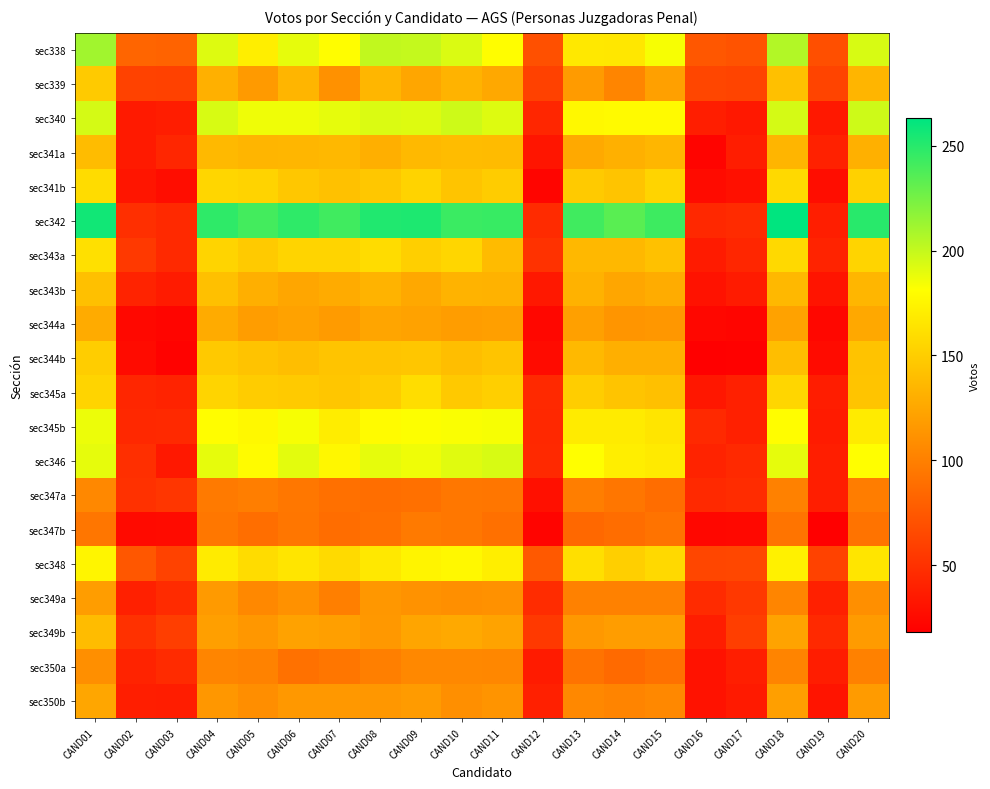

Reading left to right, extract all data points from this chart.

sec338: CAND01=211	CAND02=83	CAND03=82	CAND04=192	CAND05=171	CAND06=189	CAND07=180	CAND08=201	CAND09=200	CAND10=193	CAND11=180	CAND12=70	CAND13=167	CAND14=166	CAND15=184	CAND16=74	CAND17=72	CAND18=206	CAND19=69	CAND20=194
sec339: CAND01=148	CAND02=61	CAND03=60	CAND04=131	CAND05=117	CAND06=134	CAND07=111	CAND08=135	CAND09=125	CAND10=133	CAND11=126	CAND12=60	CAND13=118	CAND14=104	CAND15=121	CAND16=63	CAND17=62	CAND18=141	CAND19=62	CAND20=134
sec340: CAND01=195	CAND02=35	CAND03=37	CAND04=194	CAND05=186	CAND06=186	CAND07=189	CAND08=193	CAND09=192	CAND10=197	CAND11=192	CAND12=43	CAND13=177	CAND14=178	CAND15=178	CAND16=38	CAND17=34	CAND18=195	CAND19=34	CAND20=197
sec341a: CAND01=139	CAND02=35	CAND03=43	CAND04=137	CAND05=134	CAND06=135	CAND07=136	CAND08=130	CAND09=137	CAND10=139	CAND11=138	CAND12=32	CAND13=127	CAND14=131	CAND15=135	CAND16=21	CAND17=37	CAND18=134	CAND19=40	CAND20=131
sec341b: CAND01=159	CAND02=32	CAND03=27	CAND04=155	CAND05=153	CAND06=146	CAND07=142	CAND08=146	CAND09=153	CAND10=144	CAND11=149	CAND12=22	CAND13=148	CAND14=144	CAND15=154	CAND16=26	CAND17=29	CAND18=157	CAND19=27	CAND20=152
sec342: CAND01=257	CAND02=49	CAND03=45	CAND04=248	CAND05=241	CAND06=248	CAND07=242	CAND08=252	CAND09=253	CAND10=244	CAND11=245	CAND12=46	CAND13=242	CAND14=234	CAND15=243	CAND16=44	CAND17=46	CAND18=263	CAND19=38	CAND20=250
sec343a: CAND01=162	CAND02=55	CAND03=45	CAND04=154	CAND05=148	CAND06=154	CAND07=154	CAND08=159	CAND09=151	CAND10=155	CAND11=138	CAND12=51	CAND13=136	CAND14=136	CAND15=142	CAND16=36	CAND17=43	CAND18=157	CAND19=41	CAND20=154
sec343b: CAND01=141	CAND02=41	CAND03=36	CAND04=141	CAND05=130	CAND06=125	CAND07=128	CAND08=133	CAND09=126	CAND10=133	CAND11=132	CAND12=34	CAND13=132	CAND14=125	CAND15=129	CAND16=30	CAND17=36	CAND18=136	CAND19=31	CAND20=135
sec344a: CAND01=128	CAND02=24	CAND03=22	CAND04=128	CAND05=119	CAND06=122	CAND07=118	CAND08=124	CAND09=122	CAND10=119	CAND11=120	CAND12=23	CAND13=121	CAND14=114	CAND15=115	CAND16=23	CAND17=22	CAND18=122	CAND19=23	CAND20=126
sec344b: CAND01=150	CAND02=26	CAND03=20	CAND04=147	CAND05=143	CAND06=140	CAND07=144	CAND08=144	CAND09=145	CAND10=140	CAND11=144	CAND12=26	CAND13=137	CAND14=130	CAND15=130	CAND16=18	CAND17=19	CAND18=140	CAND19=26	CAND20=143
sec345a: CAND01=154	CAND02=43	CAND03=41	CAND04=154	CAND05=149	CAND06=148	CAND07=145	CAND08=149	CAND09=160	CAND10=147	CAND11=151	CAND12=45	CAND13=150	CAND14=144	CAND15=141	CAND16=33	CAND17=39	CAND18=155	CAND19=37	CAND20=144
sec345b: CAND01=187	CAND02=44	CAND03=45	CAND04=180	CAND05=177	CAND06=184	CAND07=170	CAND08=179	CAND09=182	CAND10=183	CAND11=184	CAND12=44	CAND13=169	CAND14=169	CAND15=165	CAND16=45	CAND17=39	CAND18=180	CAND19=36	CAND20=169
sec346: CAND01=189	CAND02=49	CAND03=34	CAND04=189	CAND05=179	CAND06=190	CAND07=176	CAND08=189	CAND09=186	CAND10=191	CAND11=194	CAND12=45	CAND13=181	CAND14=171	CAND15=168	CAND16=41	CAND17=45	CAND18=189	CAND19=38	CAND20=181
sec347a: CAND01=106	CAND02=50	CAND03=53	CAND04=96	CAND05=99	CAND06=95	CAND07=90	CAND08=89	CAND09=90	CAND10=95	CAND11=94	CAND12=29	CAND13=99	CAND14=94	CAND15=88	CAND16=45	CAND17=47	CAND18=101	CAND19=38	CAND20=98
sec347b: CAND01=94	CAND02=25	CAND03=26	CAND04=95	CAND05=89	CAND06=94	CAND07=88	CAND08=90	CAND09=96	CAND10=95	CAND11=90	CAND12=21	CAND13=85	CAND14=88	CAND15=92	CAND16=23	CAND17=24	CAND18=93	CAND19=18	CAND20=92
sec348: CAND01=175	CAND02=74	CAND03=61	CAND04=169	CAND05=159	CAND06=165	CAND07=158	CAND08=167	CAND09=174	CAND10=177	CAND11=171	CAND12=75	CAND13=161	CAND14=151	CAND15=157	CAND16=63	CAND17=64	CAND18=173	CAND19=61	CAND20=165
sec349a: CAND01=119	CAND02=39	CAND03=46	CAND04=117	CAND05=106	CAND06=111	CAND07=100	CAND08=115	CAND09=112	CAND10=110	CAND11=111	CAND12=47	CAND13=101	CAND14=101	CAND15=101	CAND16=46	CAND17=54	CAND18=104	CAND19=39	CAND20=110
sec349b: CAND01=139	CAND02=50	CAND03=58	CAND04=120	CAND05=115	CAND06=122	CAND07=120	CAND08=116	CAND09=124	CAND10=127	CAND11=123	CAND12=55	CAND13=116	CAND14=119	CAND15=119	CAND16=37	CAND17=58	CAND18=123	CAND19=45	CAND20=118
sec350a: CAND01=110	CAND02=41	CAND03=46	CAND04=104	CAND05=102	CAND06=91	CAND07=94	CAND08=100	CAND09=106	CAND10=106	CAND11=105	CAND12=36	CAND13=92	CAND14=86	CAND15=91	CAND16=30	CAND17=38	CAND18=103	CAND19=37	CAND20=101
sec350b: CAND01=125	CAND02=38	CAND03=37	CAND04=115	CAND05=109	CAND06=116	CAND07=116	CAND08=115	CAND09=118	CAND10=110	CAND11=113	CAND12=39	CAND13=106	CAND14=103	CAND15=106	CAND16=30	CAND17=35	CAND18=120	CAND19=31	CAND20=118